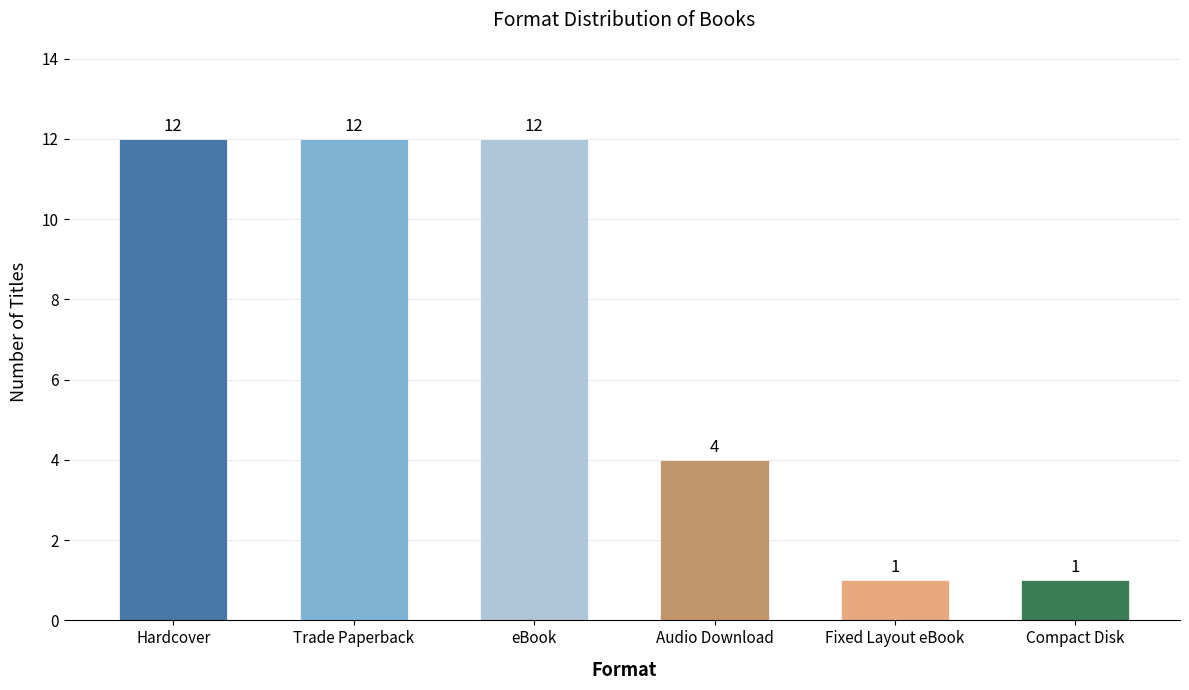

Reading left to right, extract all data points from this chart.

Hardcover=12	Trade Paperback=12	eBook=12	Audio Download=4	Fixed Layout eBook=1	Compact Disk=1